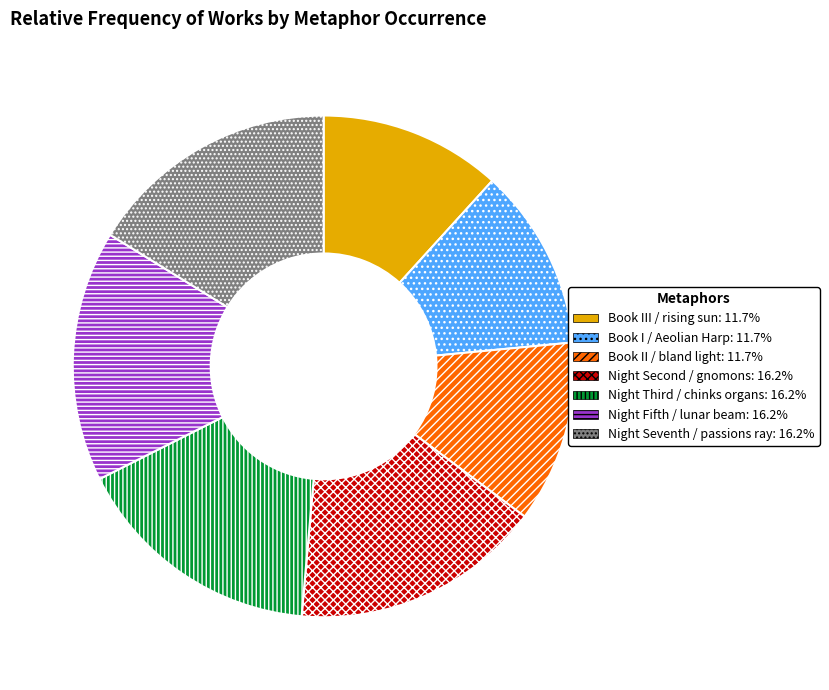

Is Night Fifth / lunar beam the majority of the pie?

No